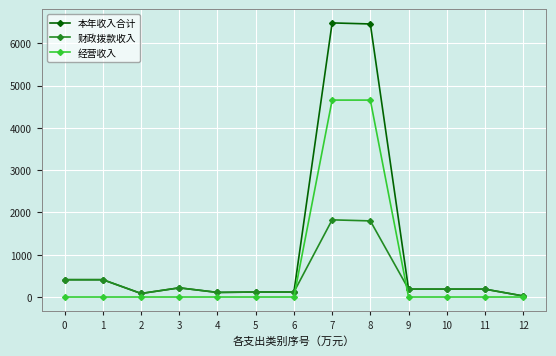

Which series has the largest total across all categories?

本年收入合计